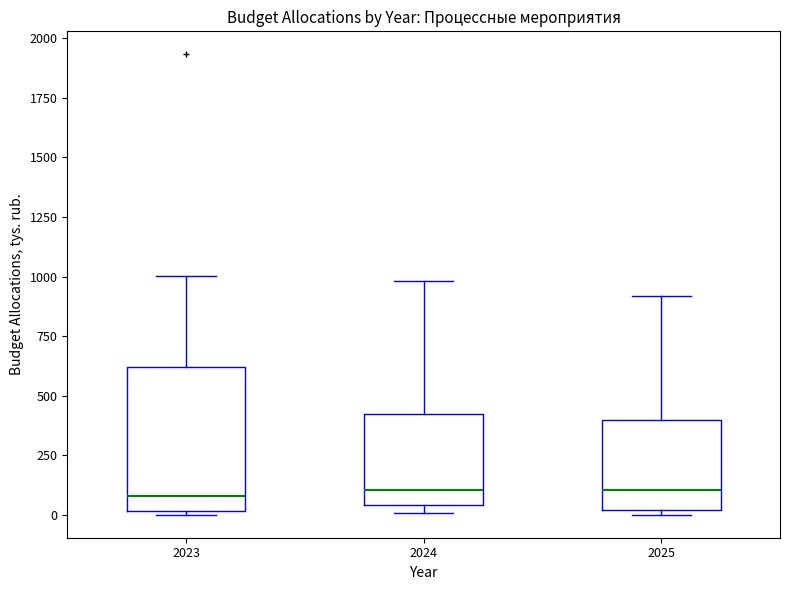

Reading left to right, transcribe this box plot: for each box, give where its median line is, the range the box spans, and where its two whiskers end, as read against the y-axis. The values are not printed on the chart, so give them approximately, as read against the axis.

2023: median 100, box 0 to 600, whiskers 0 (just below the box's lower edge) to 1000
2024: median 100, box 50 to 400, whiskers 0 to 1000
2025: median 100, box 0 to 400, whiskers 0 (just below the box's lower edge) to 900